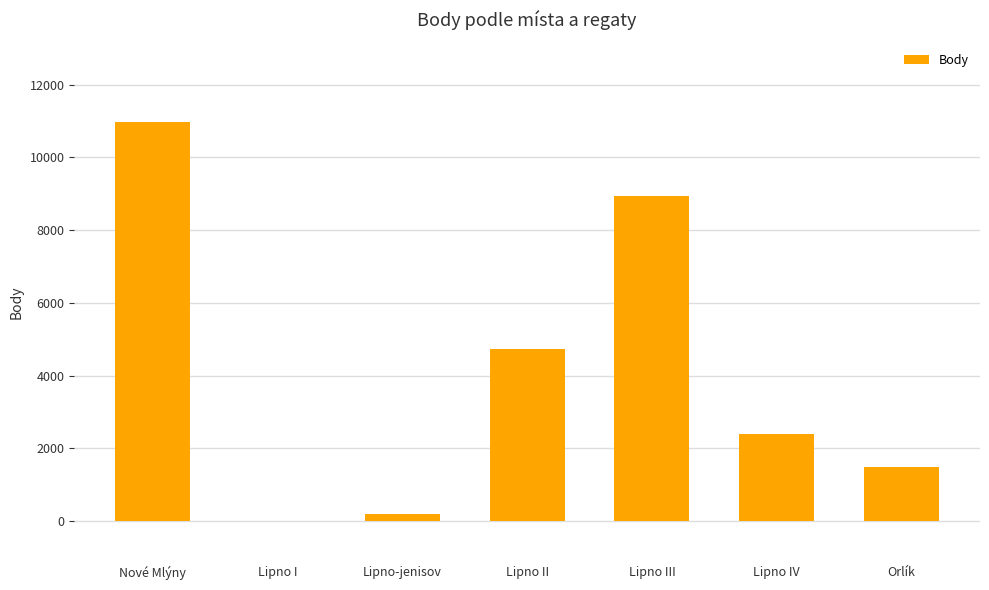

Reading left to right, transcribe all the data shown in this chart.

Nové Mlýny=10967	Lipno I=0	Lipno-jenisov=198	Lipno II=4725	Lipno III=8940	Lipno IV=2408	Orlík=1497